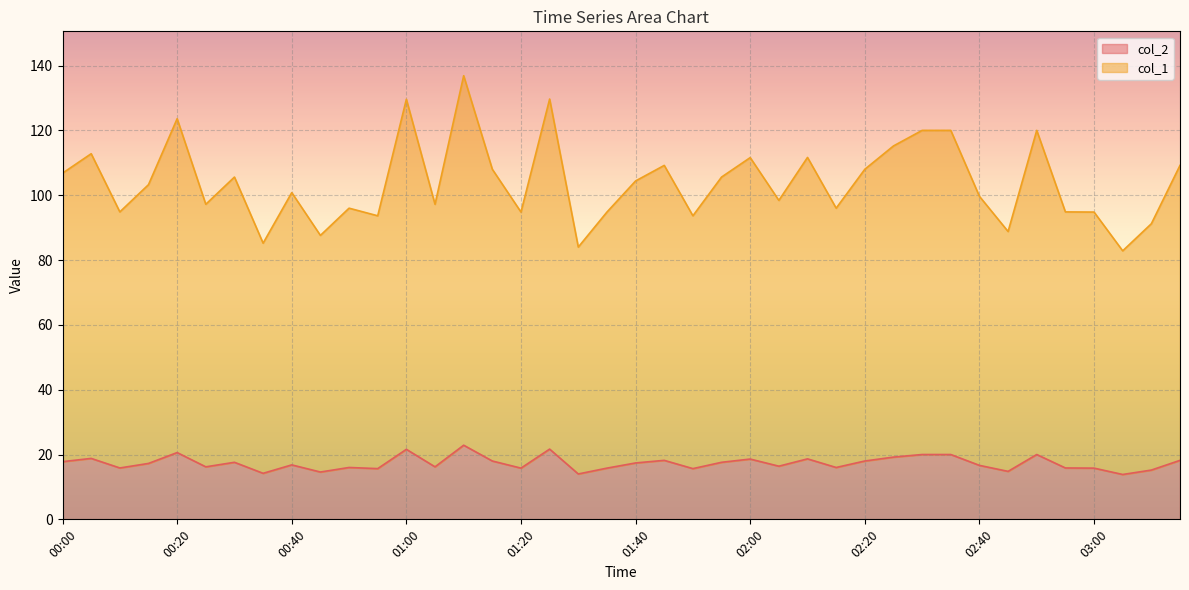

What are all the series names shown in the legend?

col_2, col_1